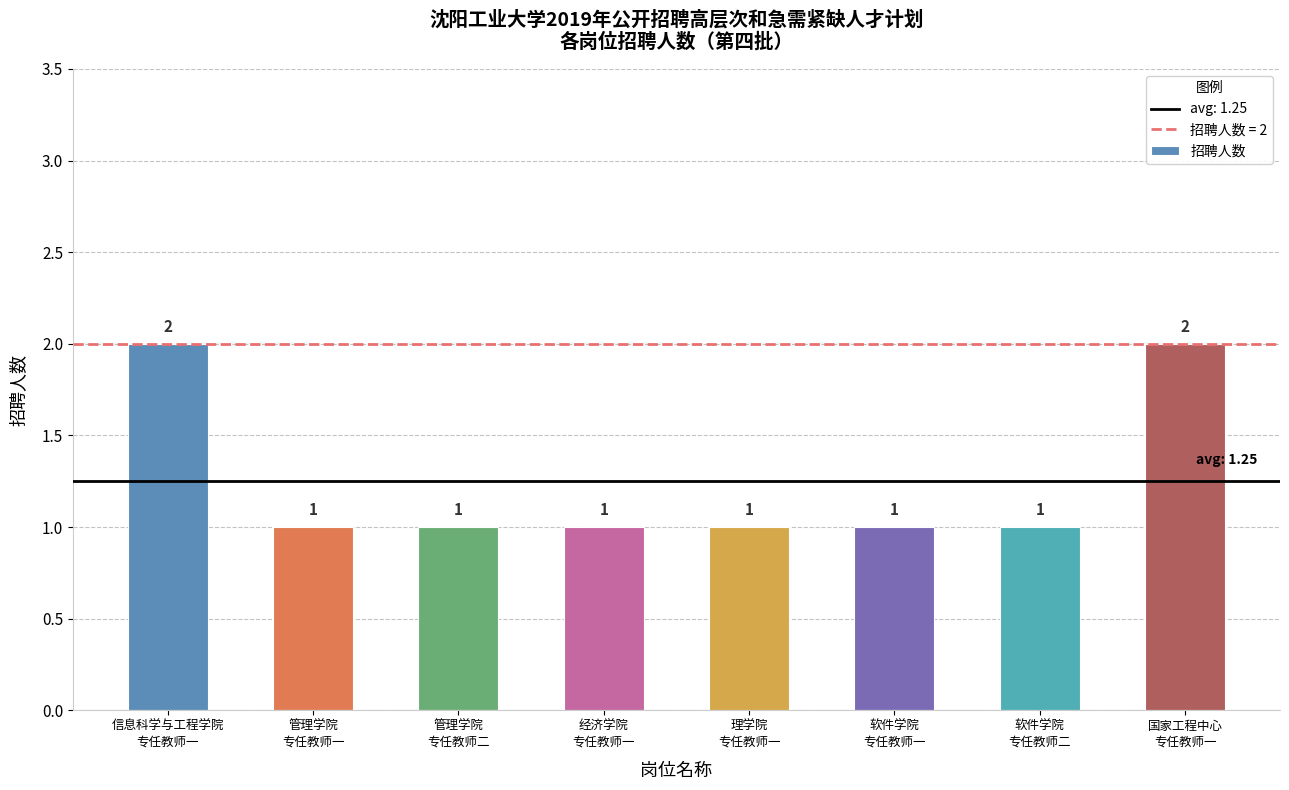

Reading left to right, list all the values displayed in this chart.

信息科学与工程学院
专任教师一=2	管理学院
专任教师一=1	管理学院
专任教师二=1	经济学院
专任教师一=1	理学院
专任教师一=1	软件学院
专任教师一=1	软件学院
专任教师二=1	国家工程中心
专任教师一=2